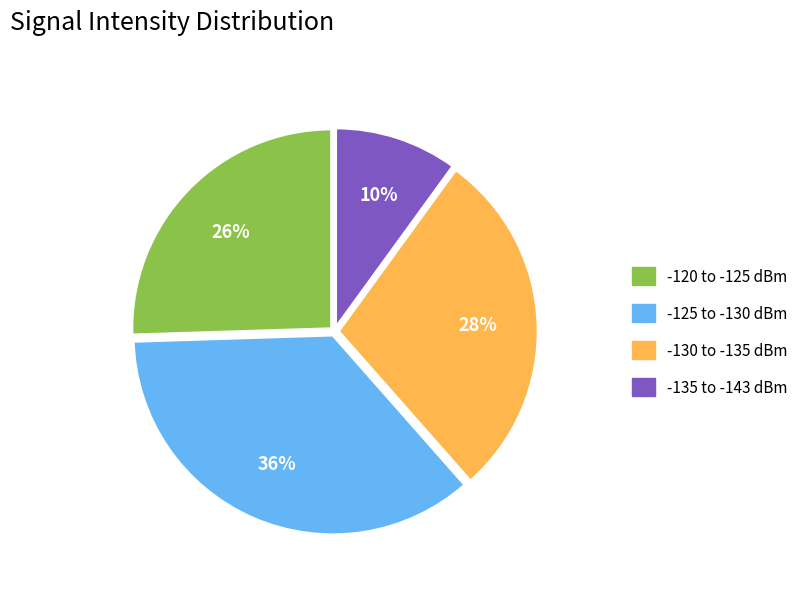

Is there a majority slice in this chart?

No